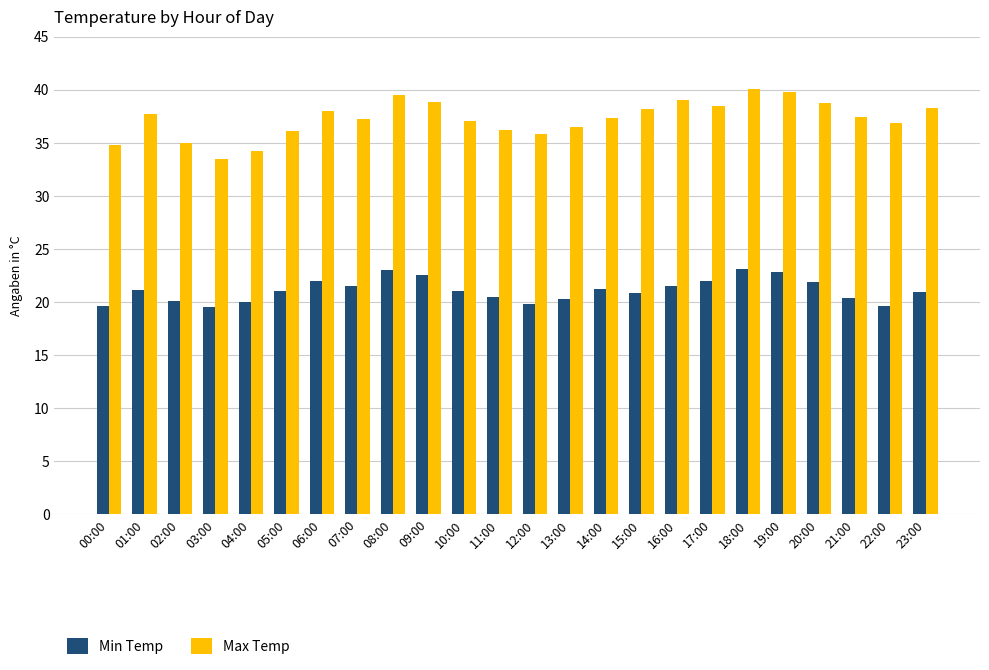

What is the sum of the Min Temp values at 13:00 and 19:00?

43.1